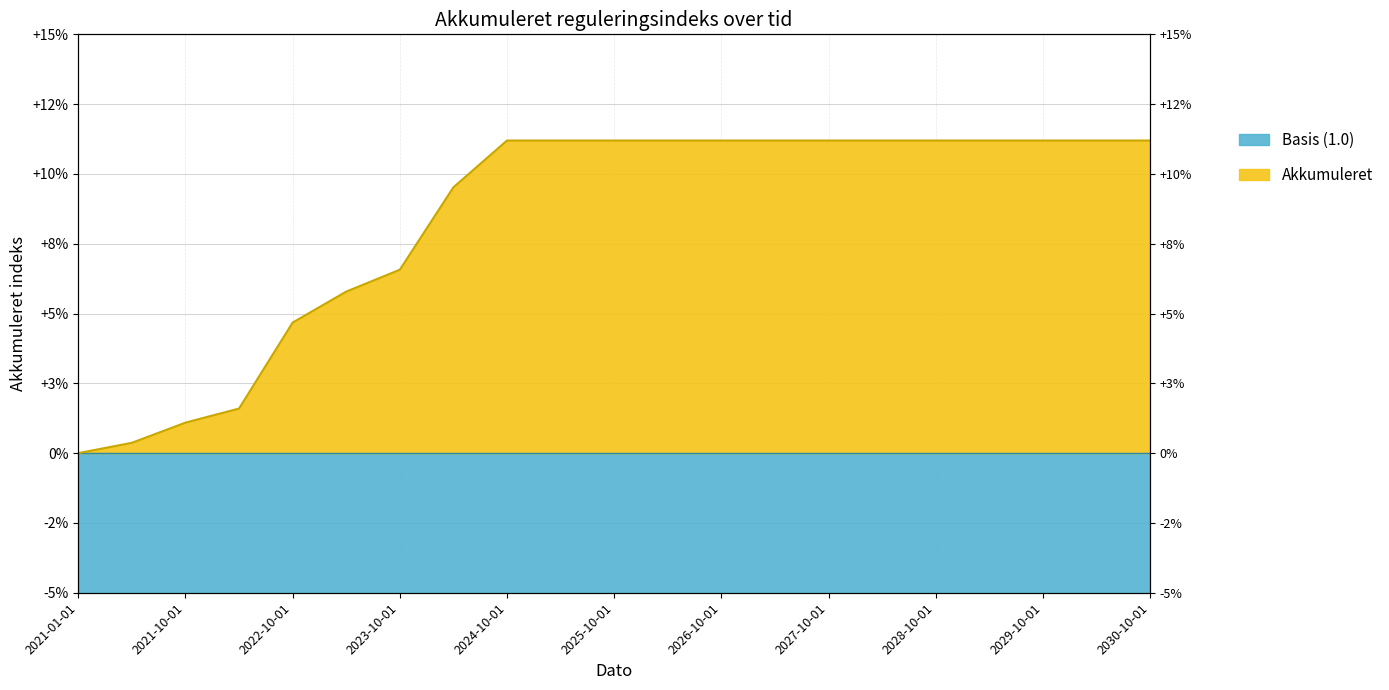

What is the difference between the maximum and minimum values?

0.1